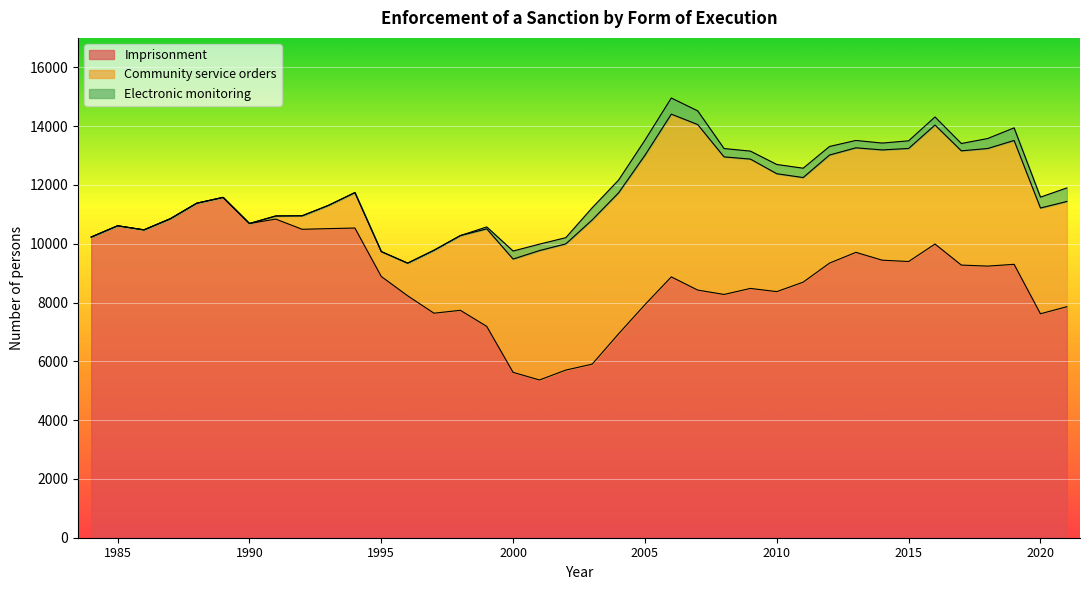

What is the spread (max minus min) of values at 1999?

7122